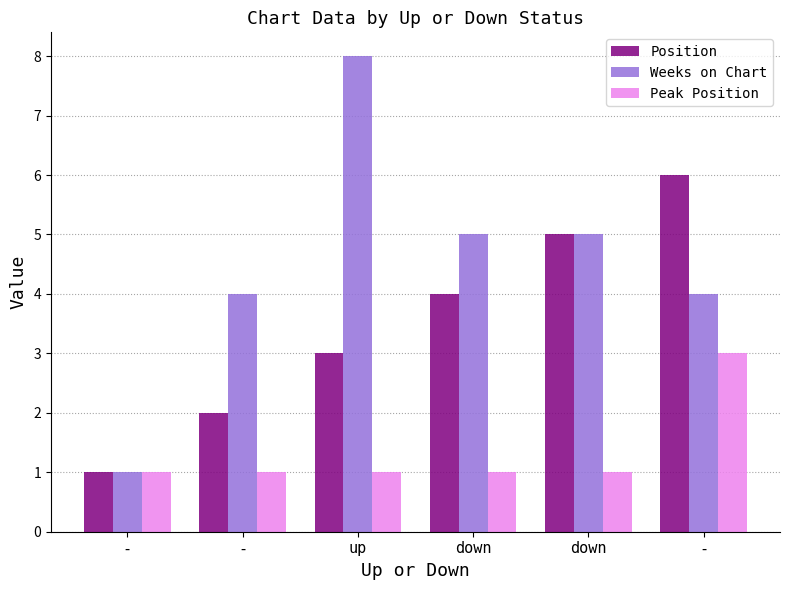

How many values in the Weeks on Chart series are below 5?

3